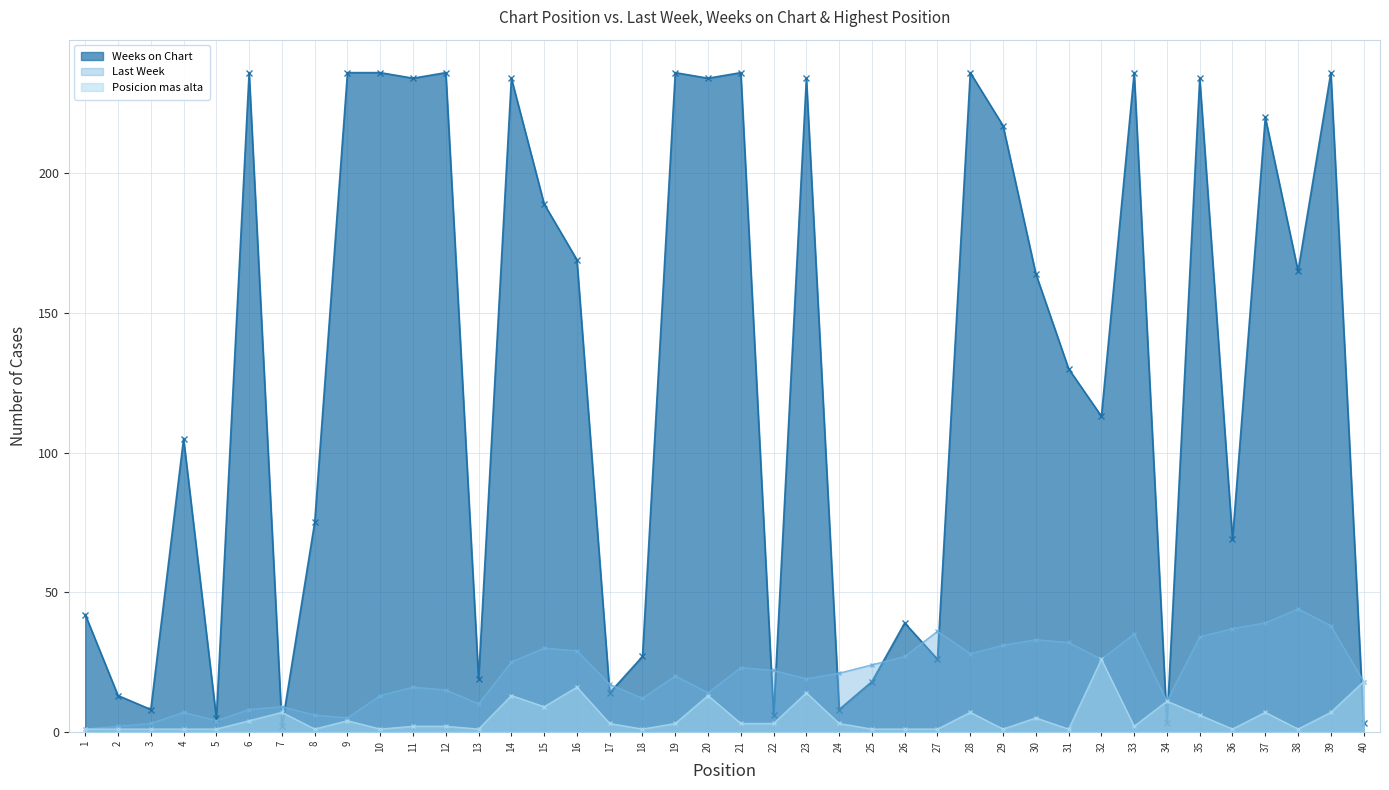

What is the minimum value for Weeks on Chart?

2